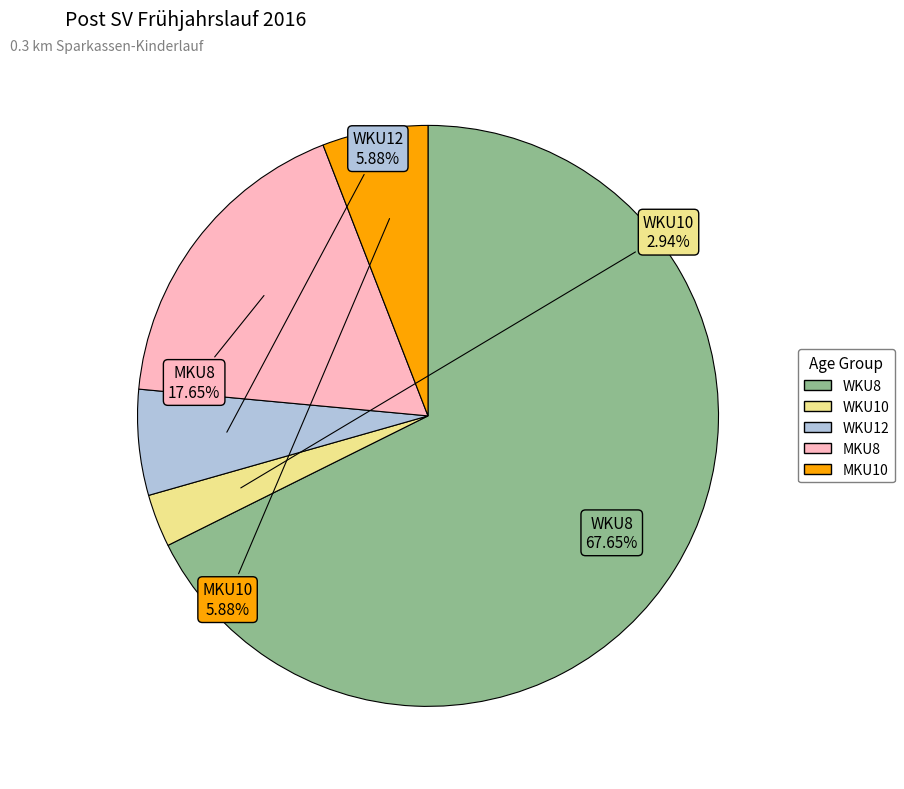

To the nearest percent, what is the difference between the largest and smallest slice percentages?

65%